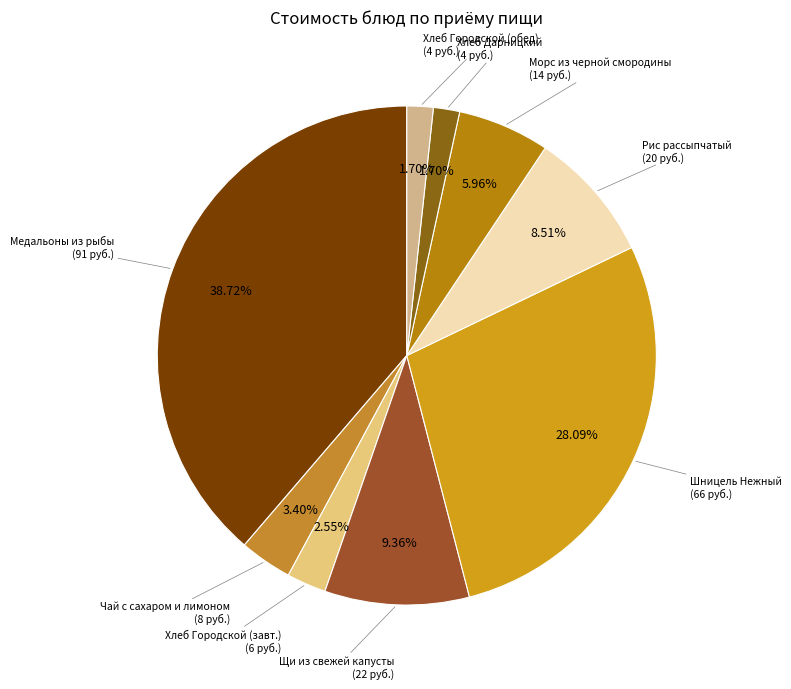

Is there any slice that represents more than half of the pie?

No